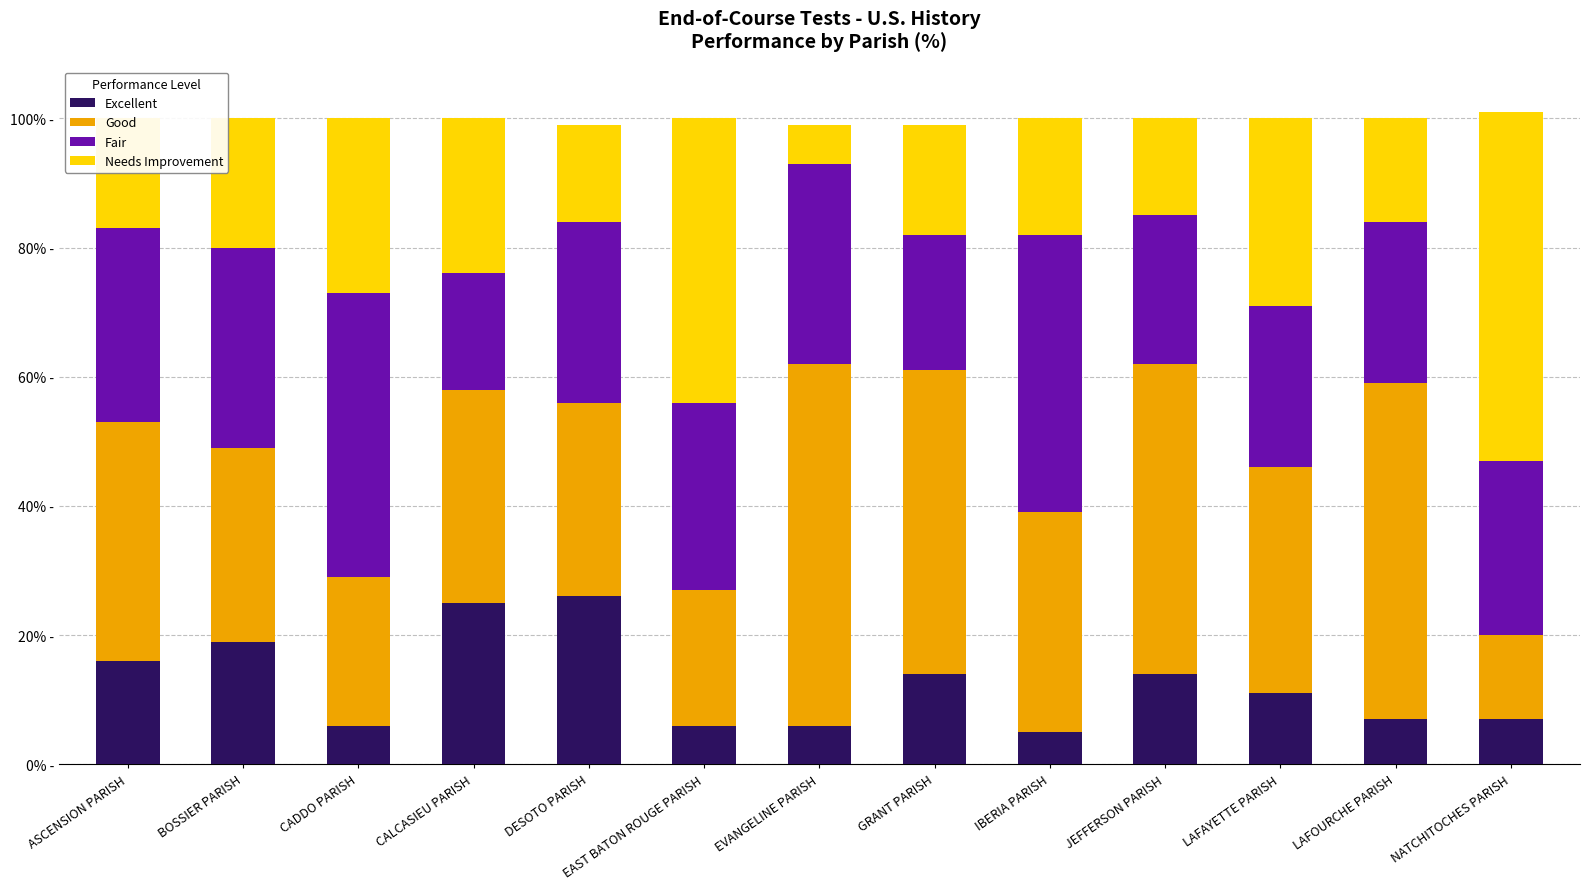

What is the value of the Excellent bar at the 6th from the left?

6